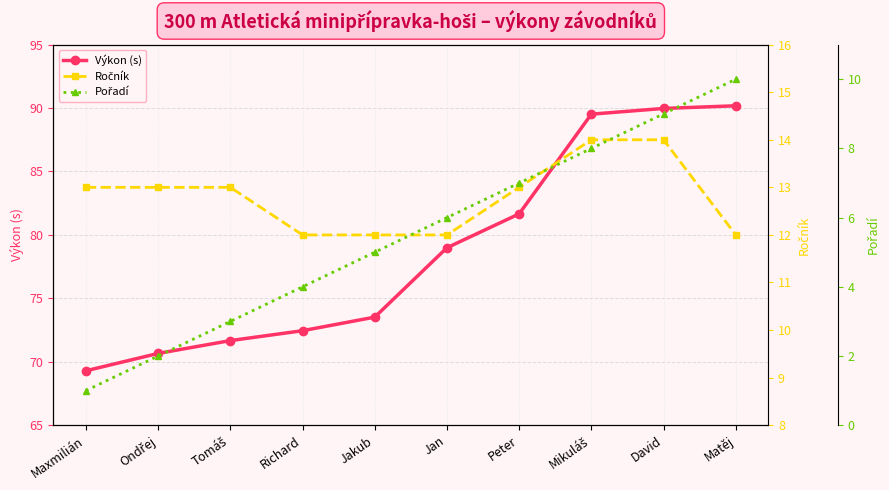

What is the difference between the second highest and second lowest values in the Výkon (s) series?

19.3